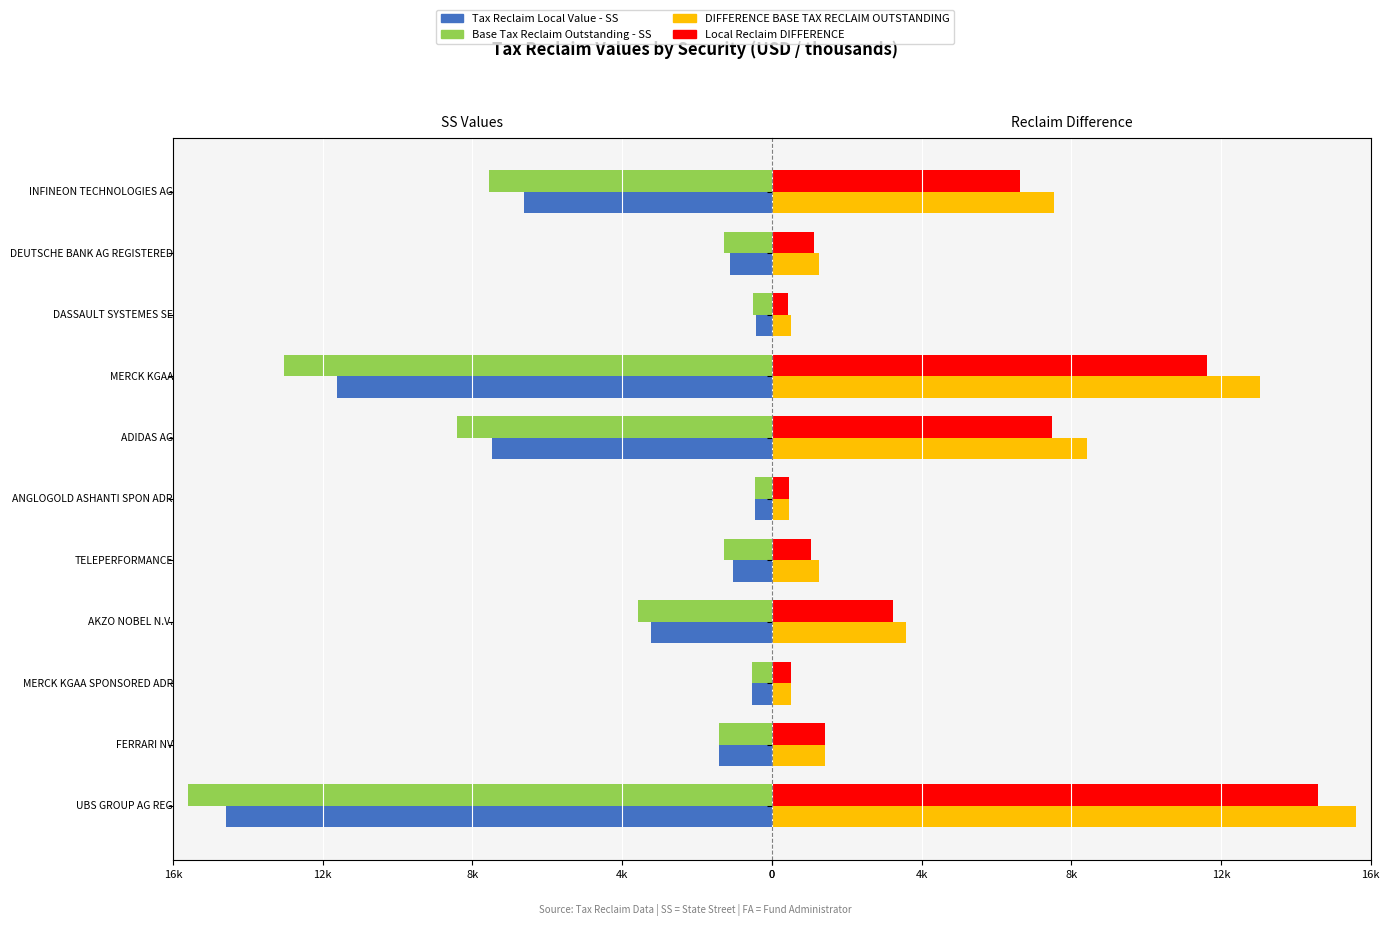

The Tax Reclaim Local Value - SS series shows -0.3 at 8. True or false?

False